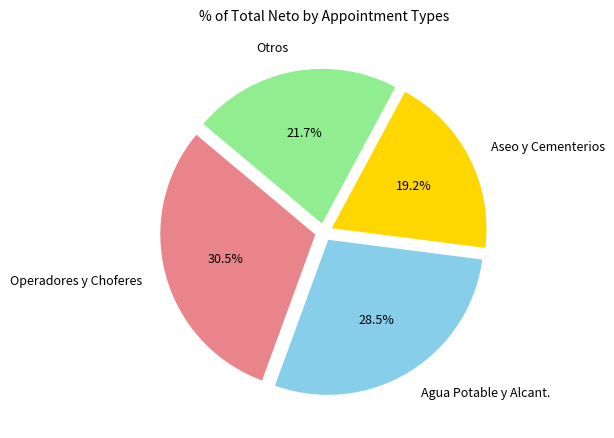

Is there a majority slice in this chart?

No